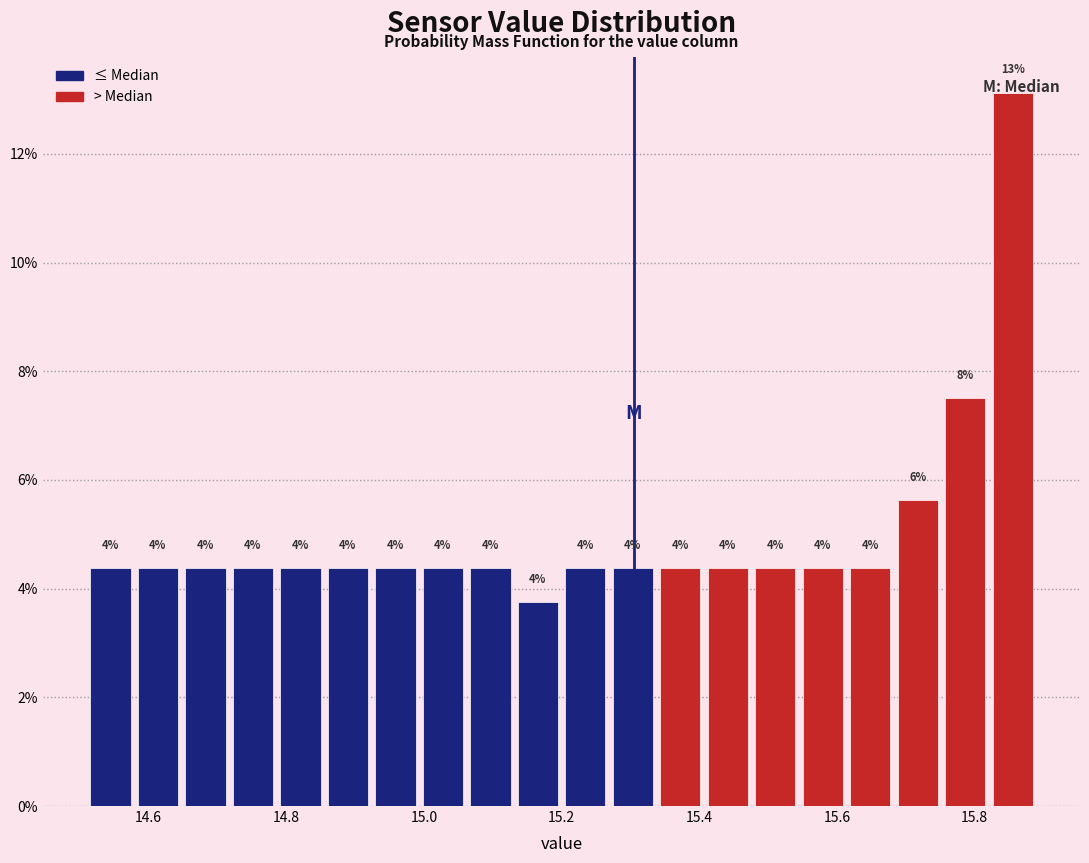

Read against the x-axis, roughly where is the centre of the tallest bar?

15.86